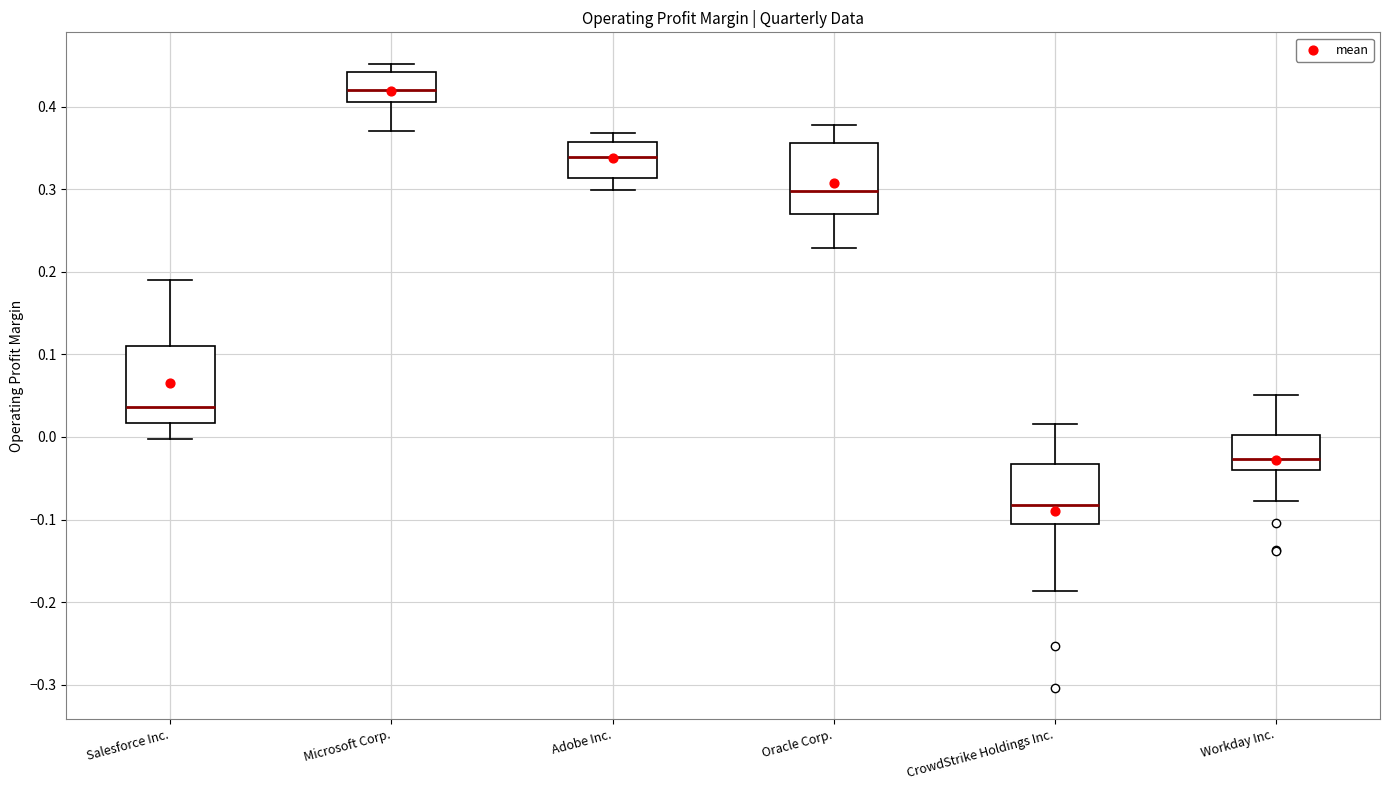

Where does the lower whisker of the box for Adobe Inc. end on the y-axis? The values are not printed on the chart, so give them approximately, as read against the axis.

0.30